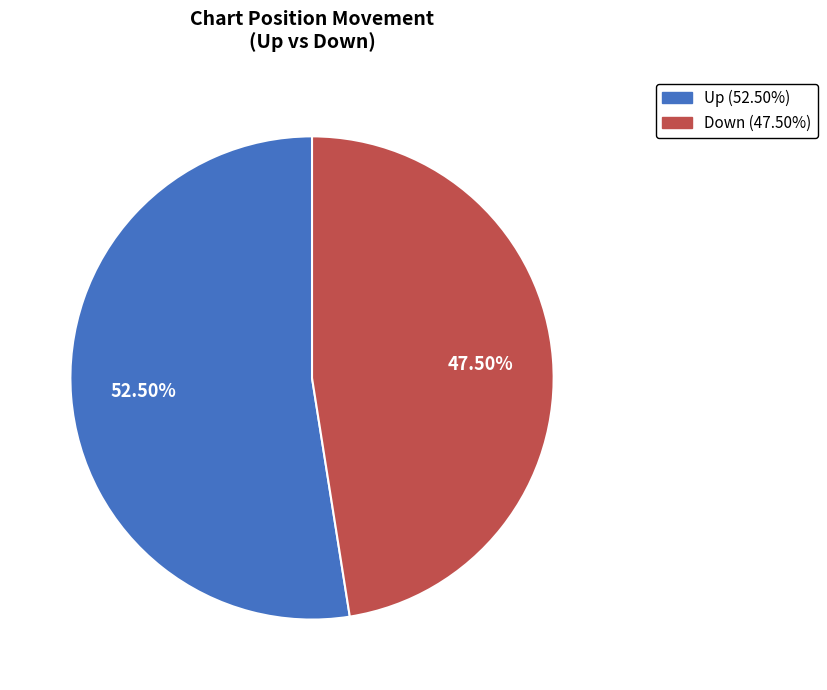

How many slices are in this pie chart?

2